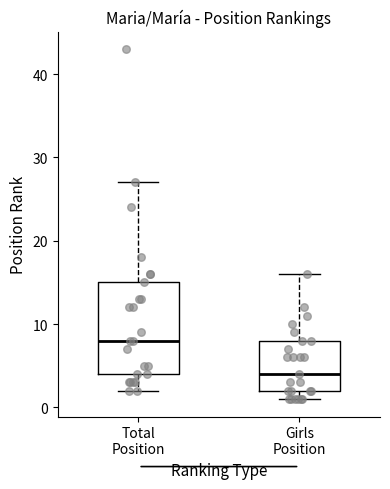

Which box's median line is the lowest?

Girls Position